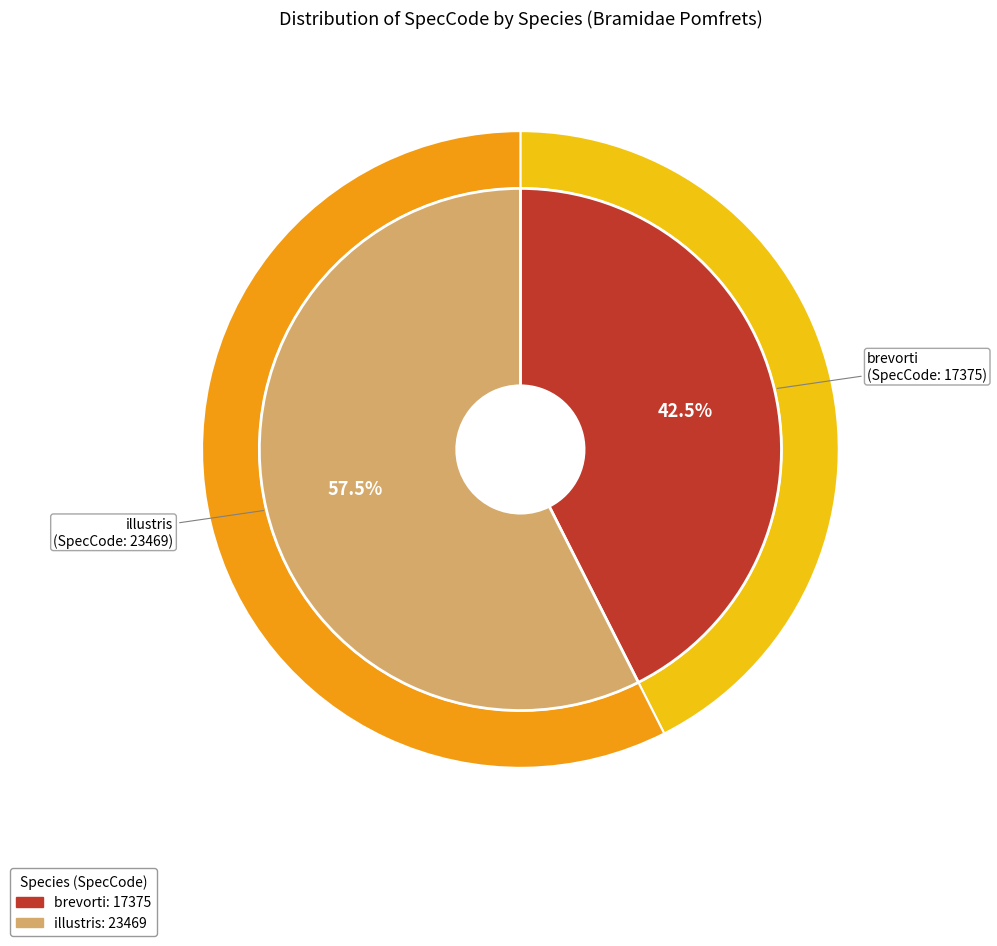

Which slice is the largest?

illustris